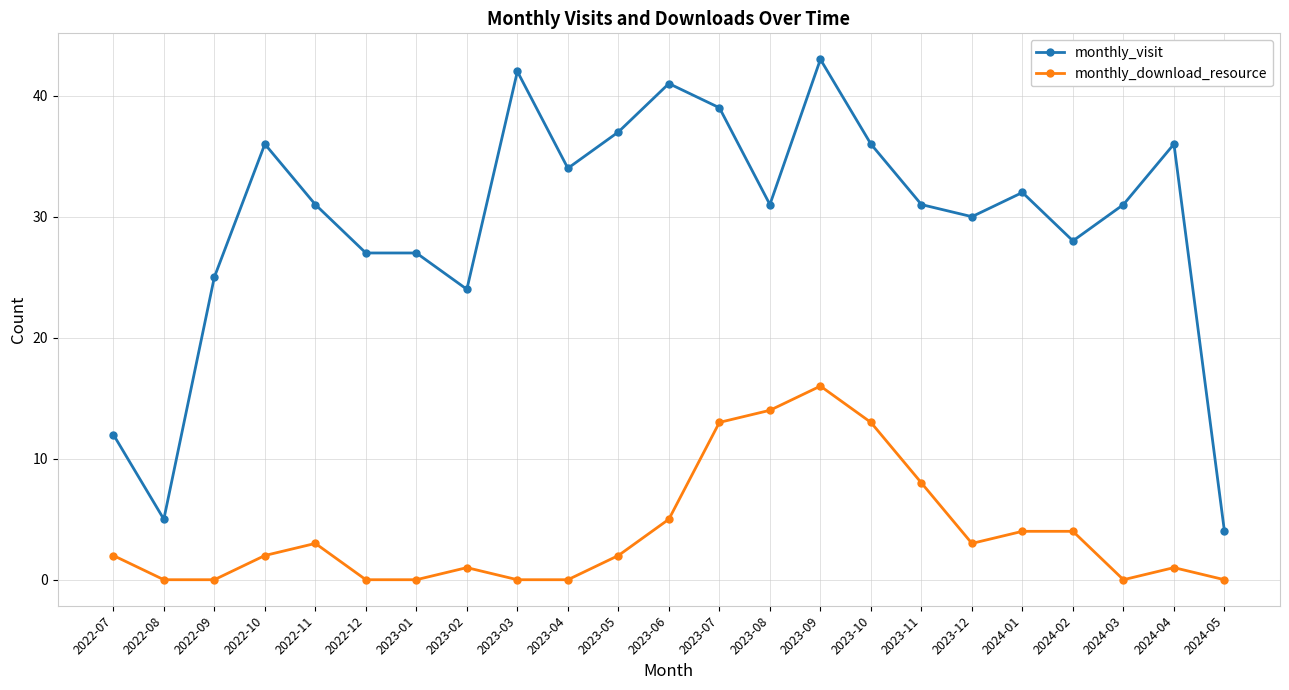

What is the difference between the maximum and minimum values in the monthly_visit series?

39